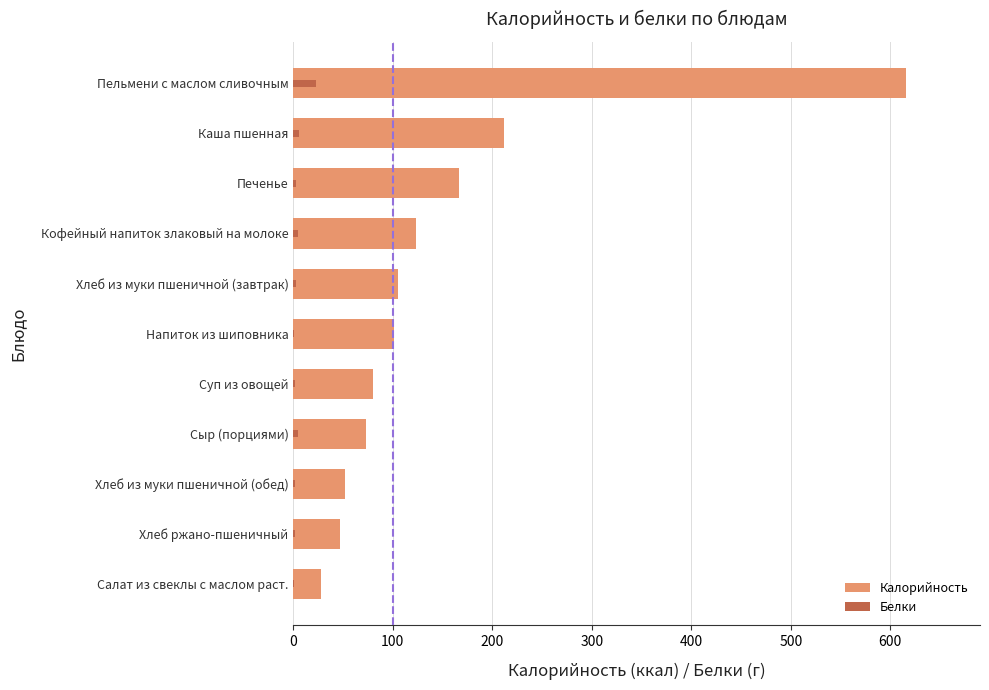

Which series has the largest range (max minus min)?

Калорийность